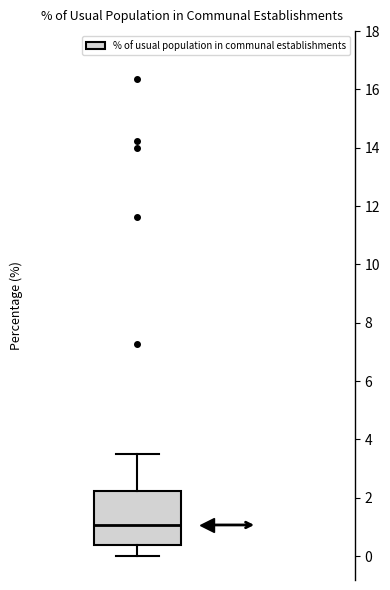

Where does the upper whisker of the box end on the y-axis? The values are not printed on the chart, so give them approximately, as read against the axis.

3.6